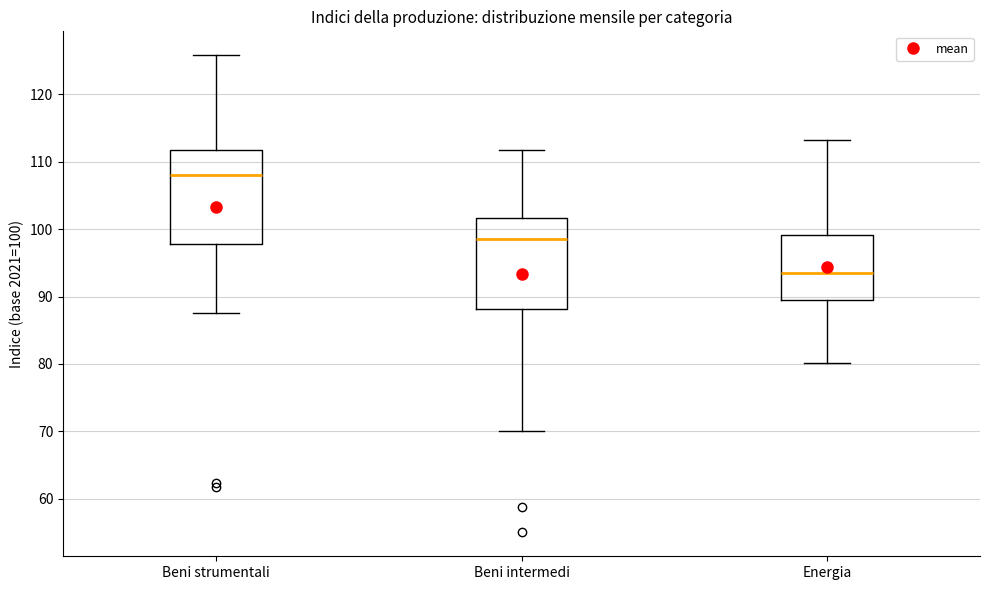

Where is the upper edge of the box for Beni strumentali on the y-axis? The values are not printed on the chart, so give them approximately, as read against the axis.

112